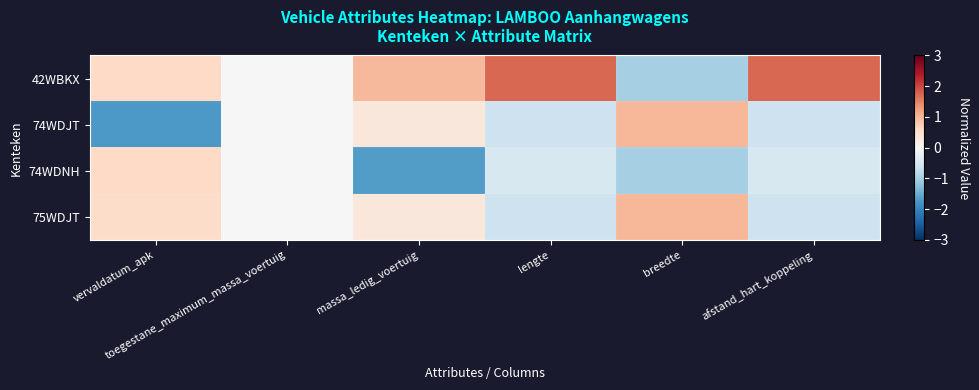

How many series are shown in this chart?

4